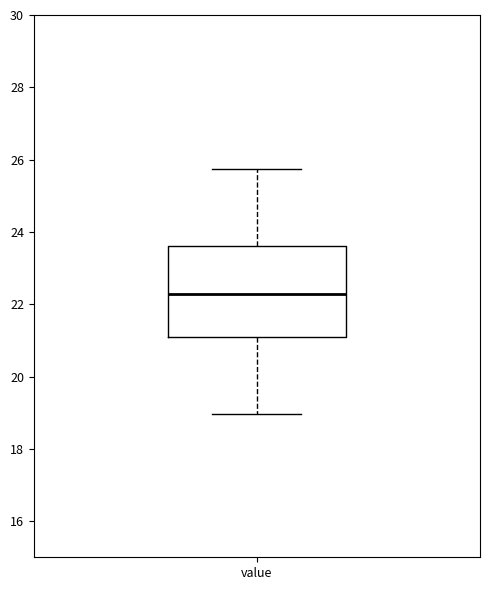

Transcribe this box plot: give where the median line is, the range the box spans, and where the two whiskers end, as read against the y-axis. The values are not printed on the chart, so give them approximately, as read against the axis.

median 22.2, box 21.0 to 23.6, whiskers 19.0 to 25.8